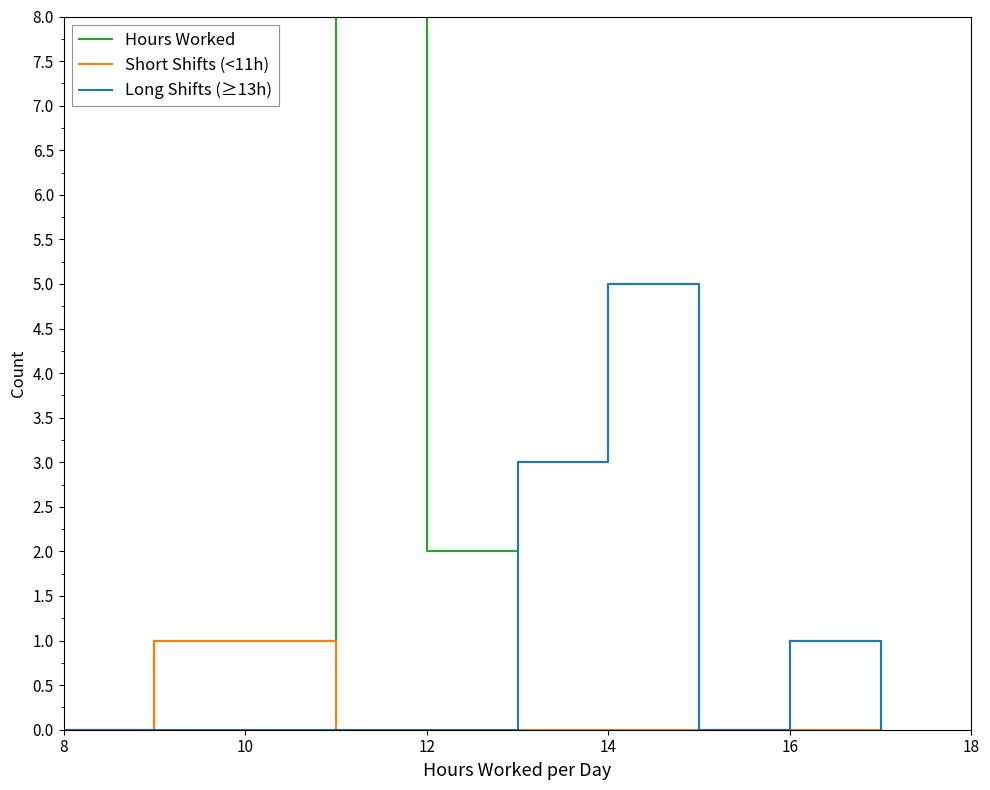

What is the highest value of the Long Shifts (≥13h) series?

5